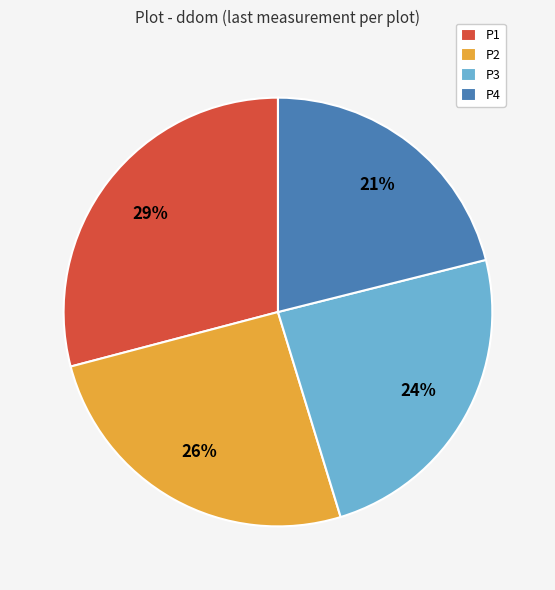

Count the number of slices in the pie.

4